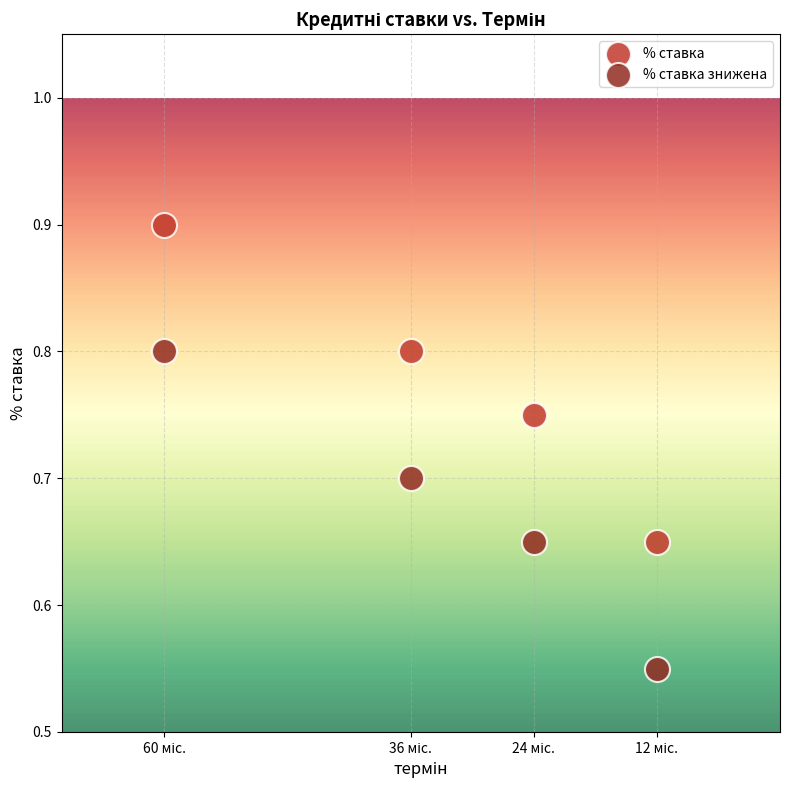

Which series contains the highest Y value?

% ставка